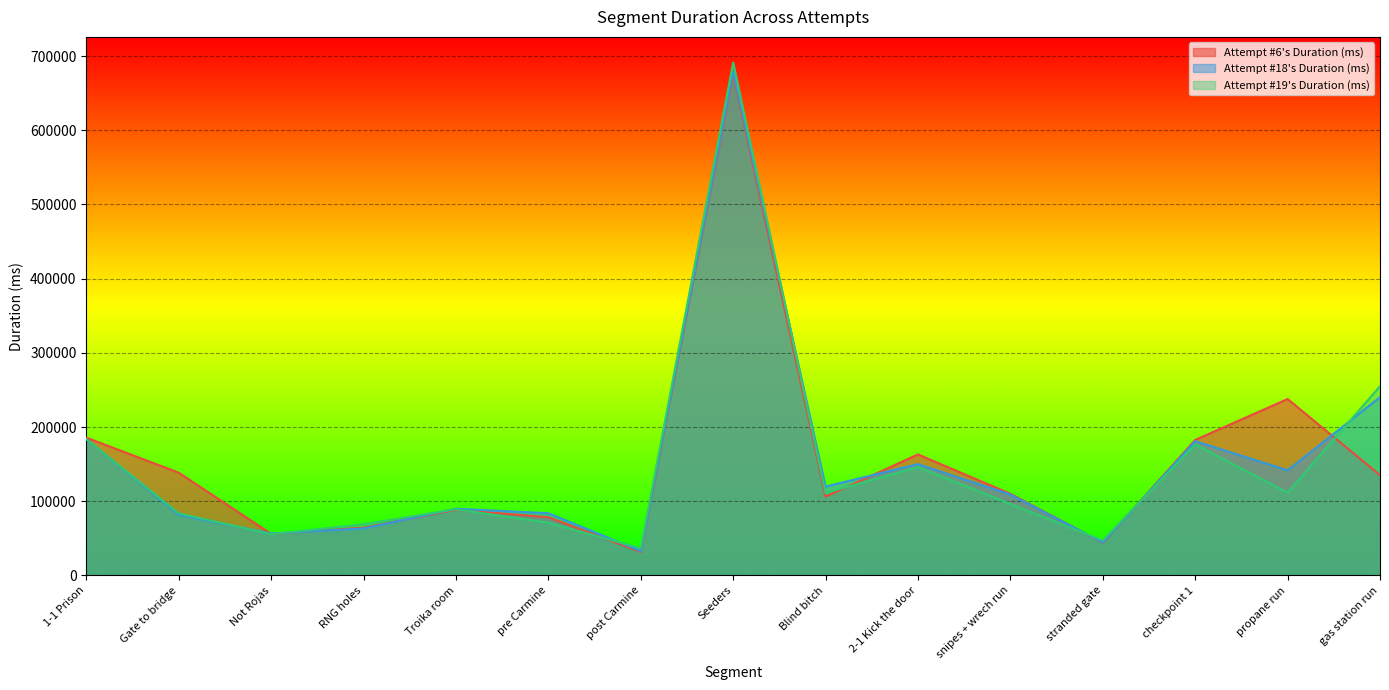

The value of Attempt #18's Duration (ms) at checkpoint 1 is 180909. True or false?

True